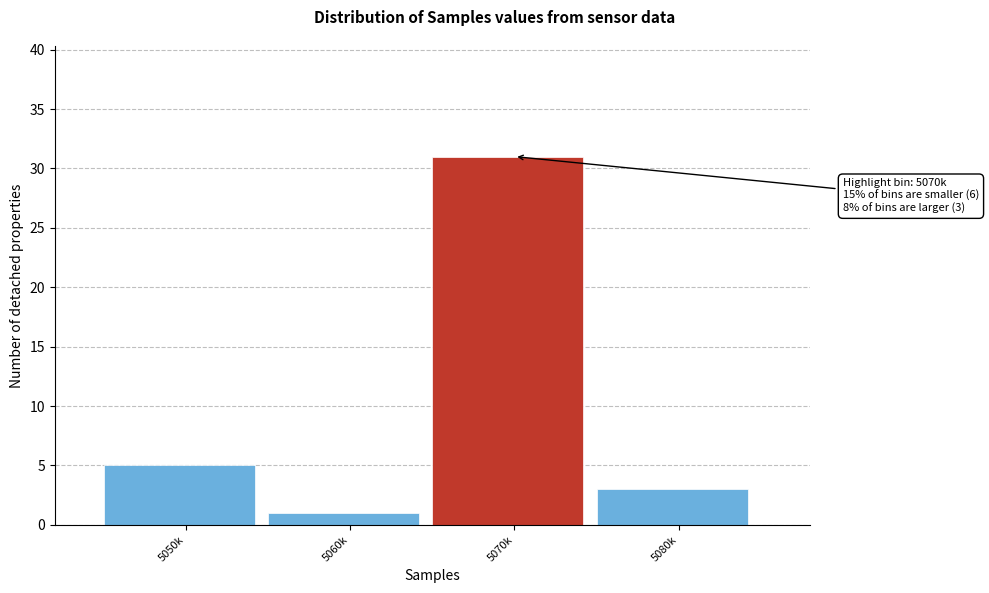

Reading left to right, list all the values displayed in this chart.

5050k=5	5060k=1	5070k=31	5080k=3